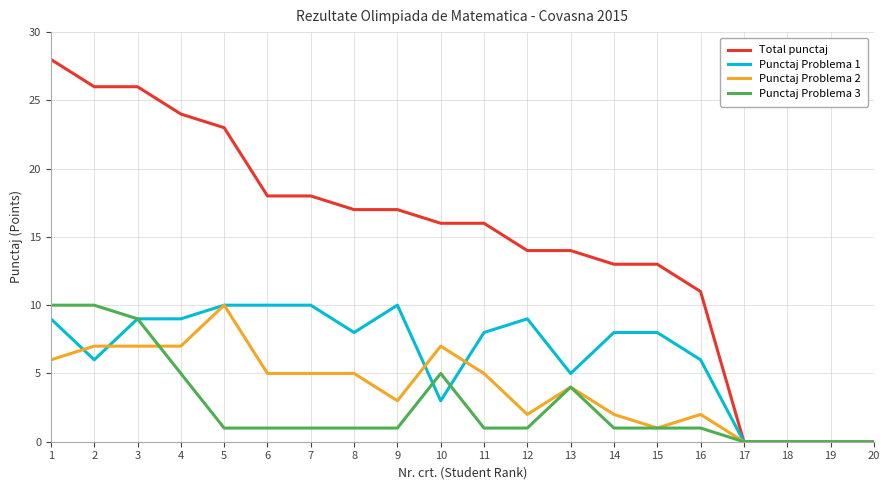

The Punctaj Problema 1 series shows 8 at 13. True or false?

False